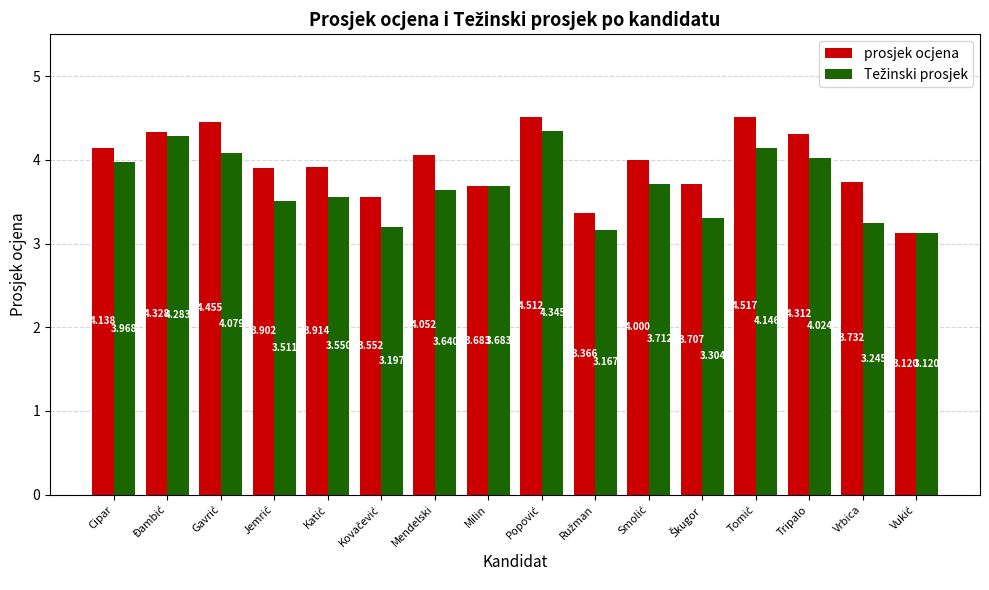

Which series has the widest spread of values?

prosjek ocjena